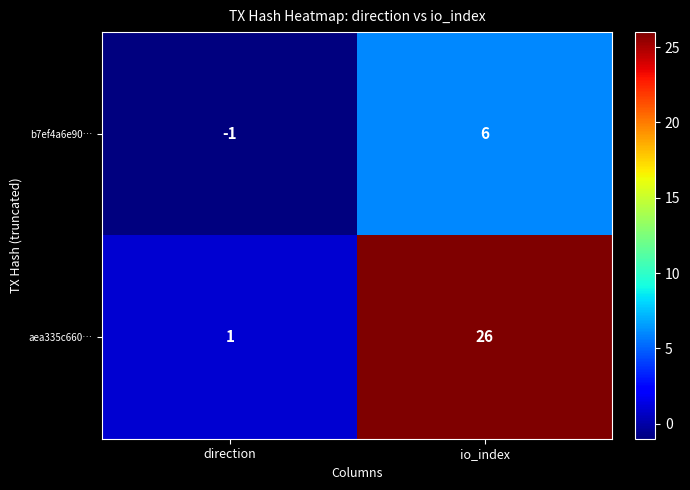

Which series has the widest spread of values?

aea335c660…